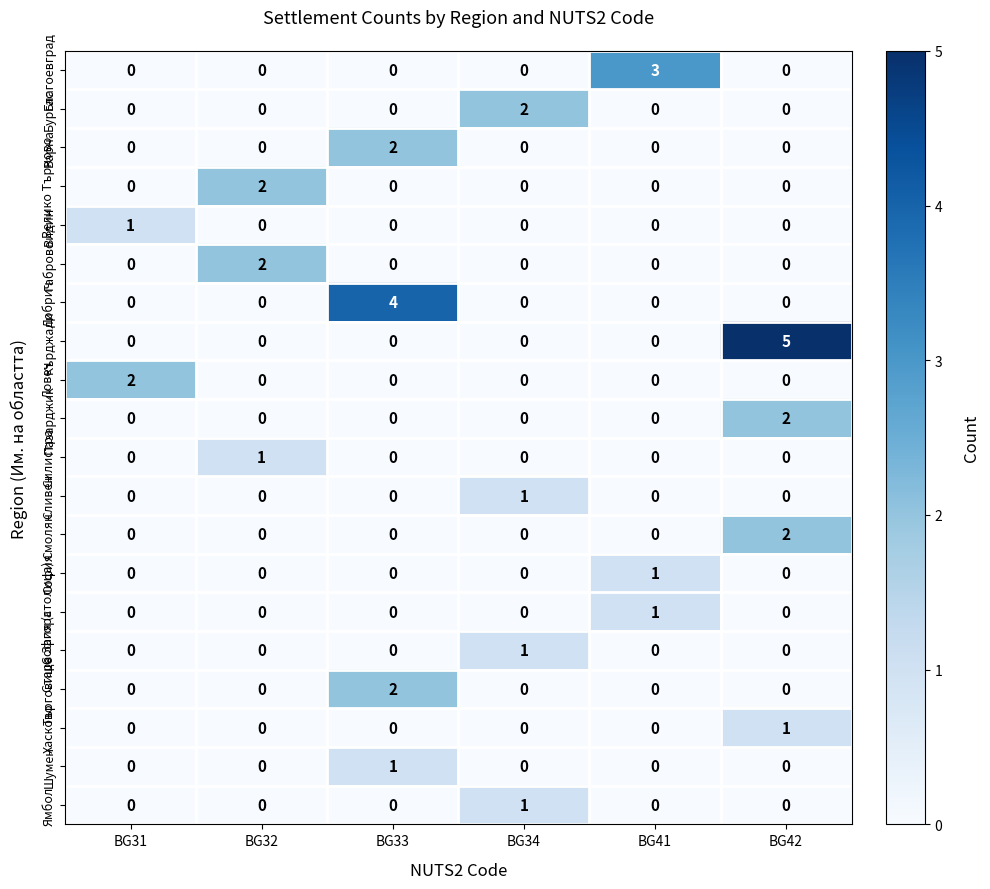

Which series has the largest range (max minus min)?

Кърджали